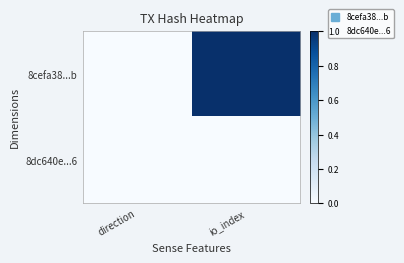

At how many categories does at least one series exceed 0?

2